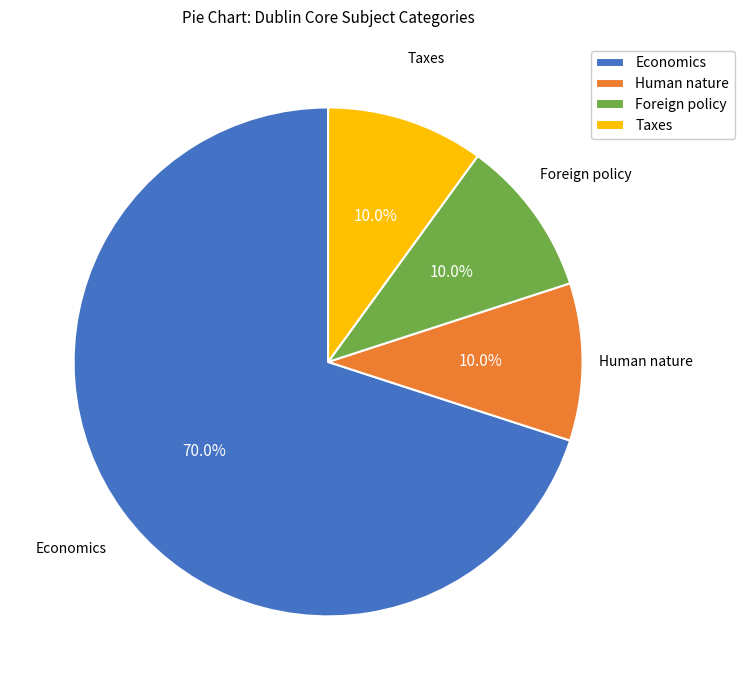

Which category accounts for the majority?

Economics